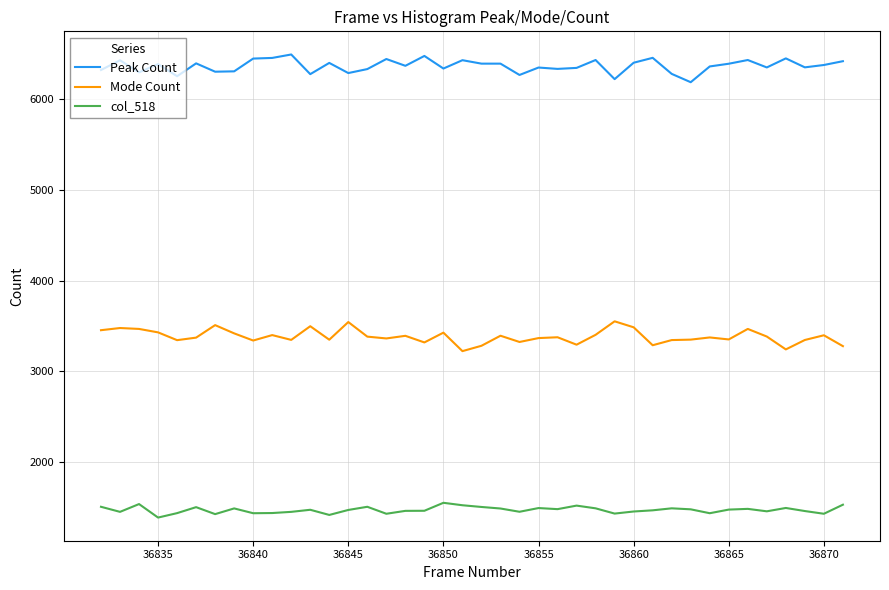

What is the average value of the Mode Count series?

3382